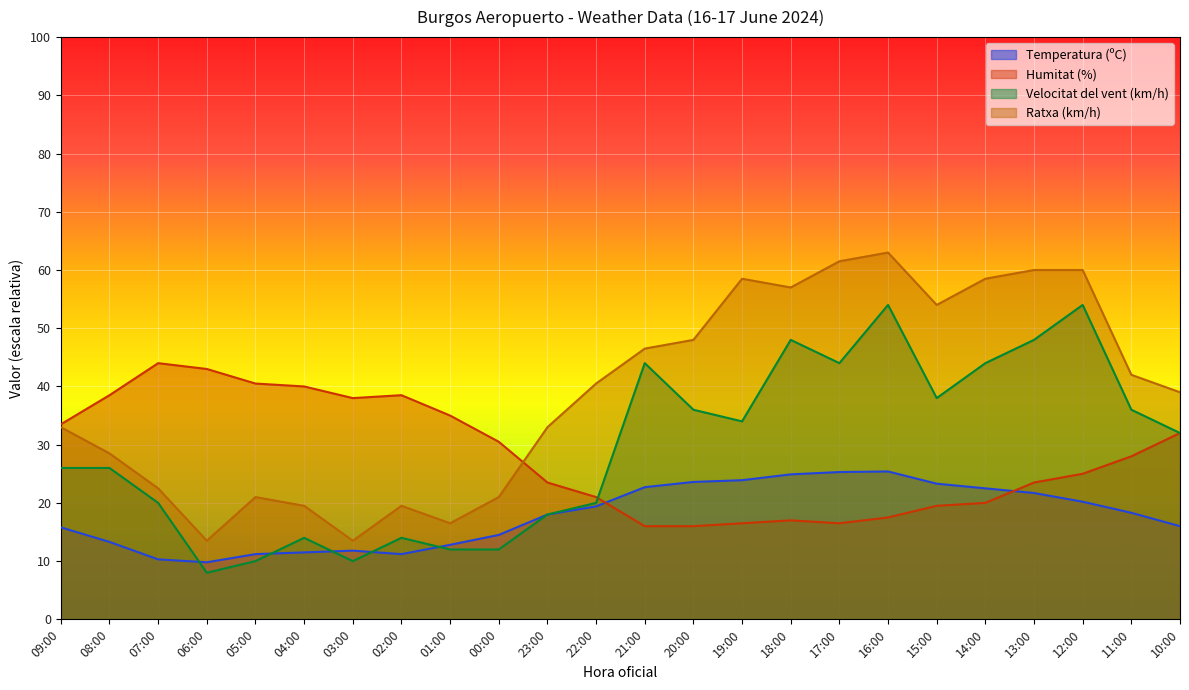

How many interior local peaks does the Temperatura (ºC) series have?

2